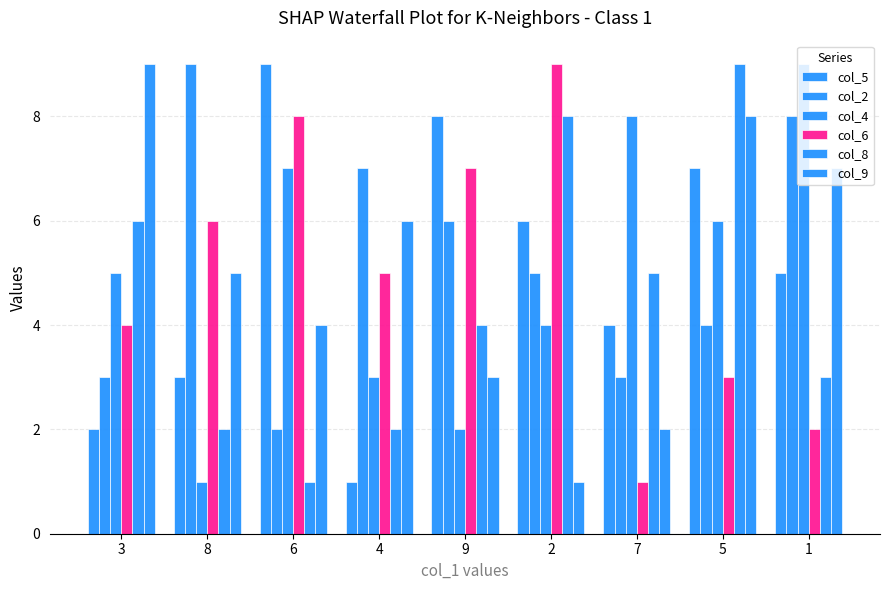

Count the number of data series in this chart.

6